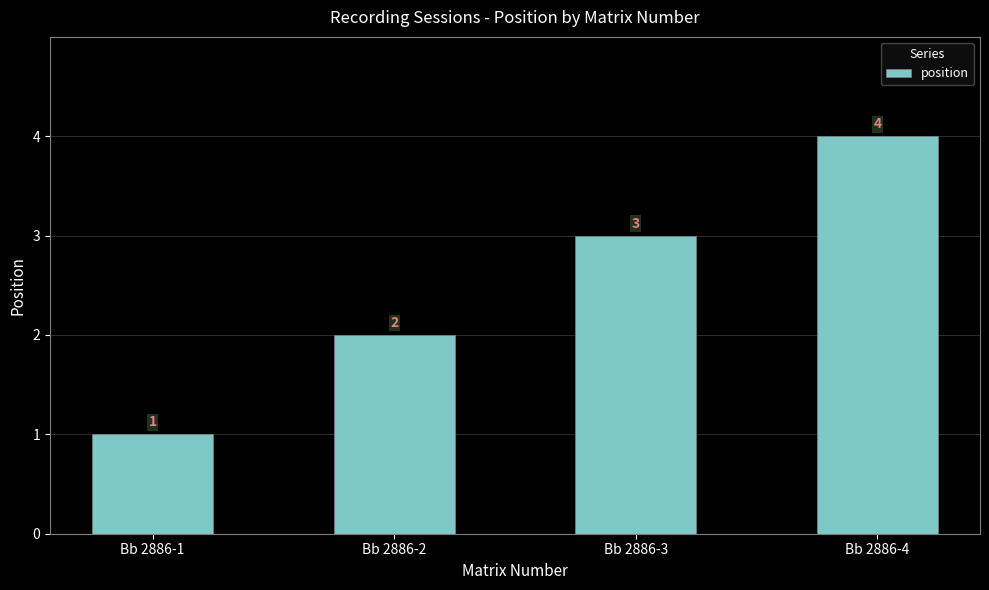

Reading left to right, list all the values displayed in this chart.

Bb 2886-1=1	Bb 2886-2=2	Bb 2886-3=3	Bb 2886-4=4